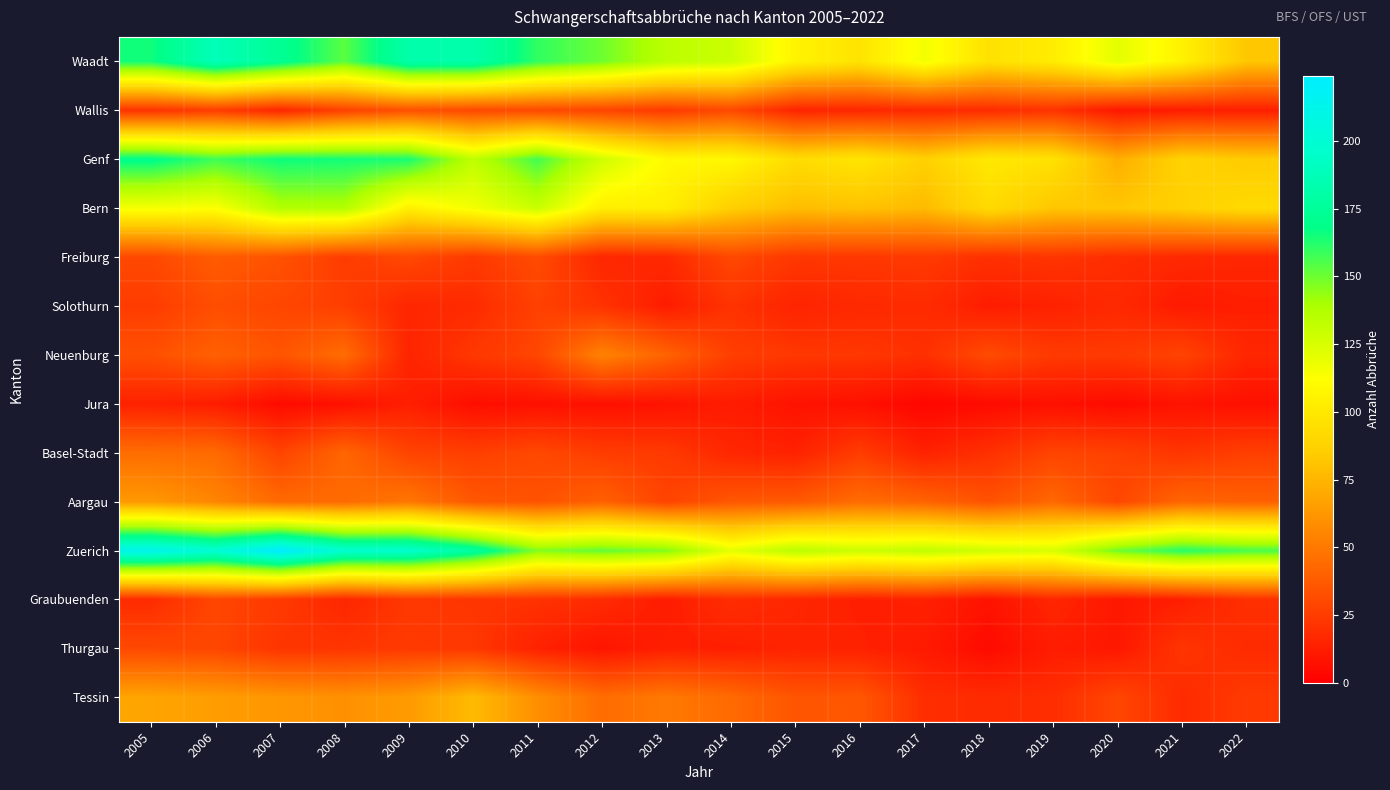

Between 2007 and 2012, which is larger?

2007